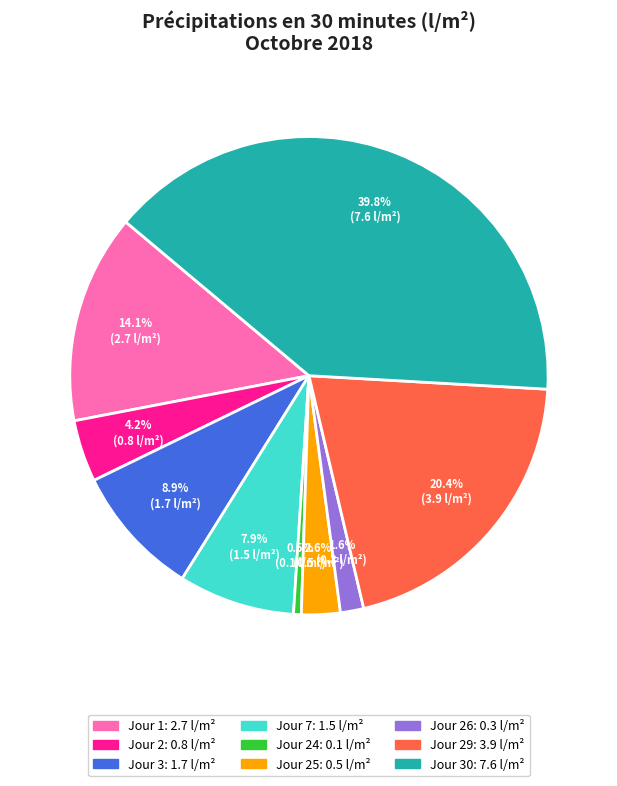

Is there a majority slice in this chart?

No